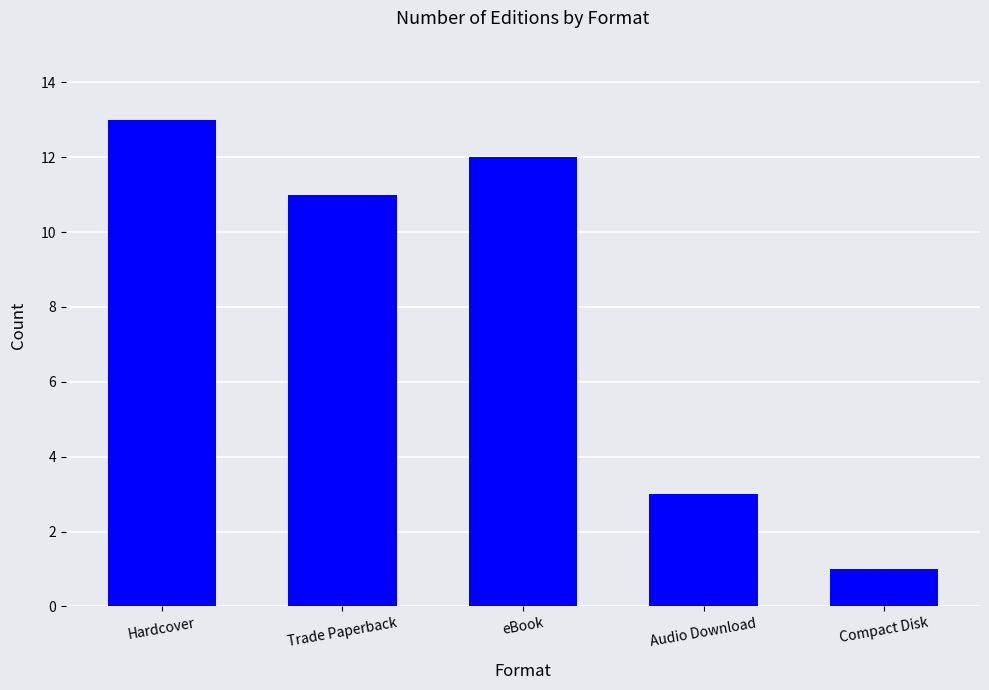

Rank the categories by value from lowest to highest.

Compact Disk, Audio Download, Trade Paperback, eBook, Hardcover